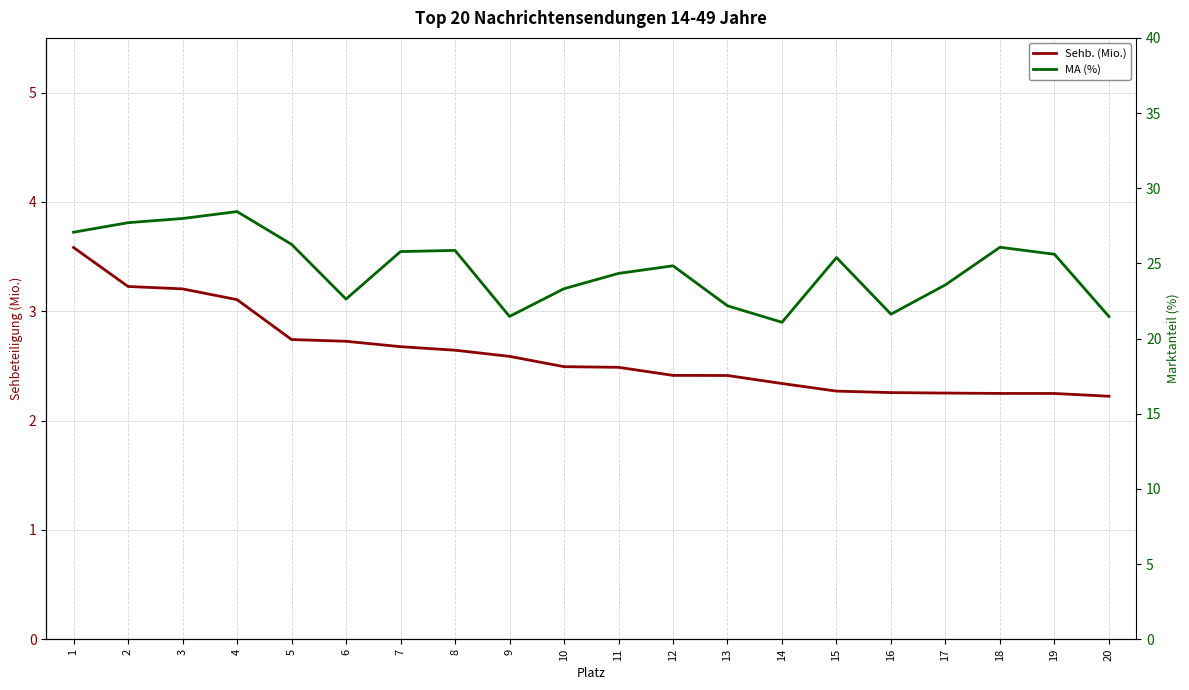

What value does the Sehb. (Mio.) series have at 14?

2.3